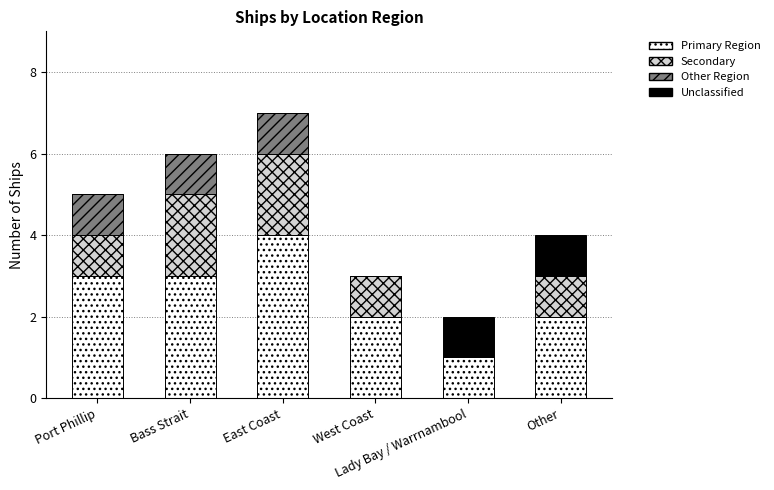

What is the total value across all series at Lady Bay / Warrnambool?

2